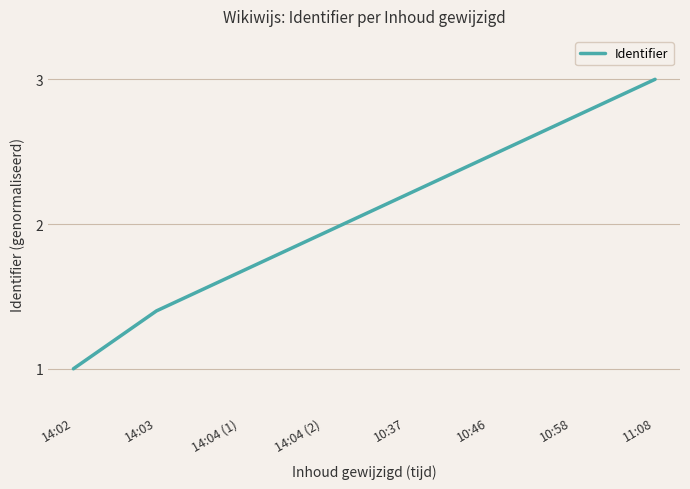

Which category has the highest value across all series?

11:08